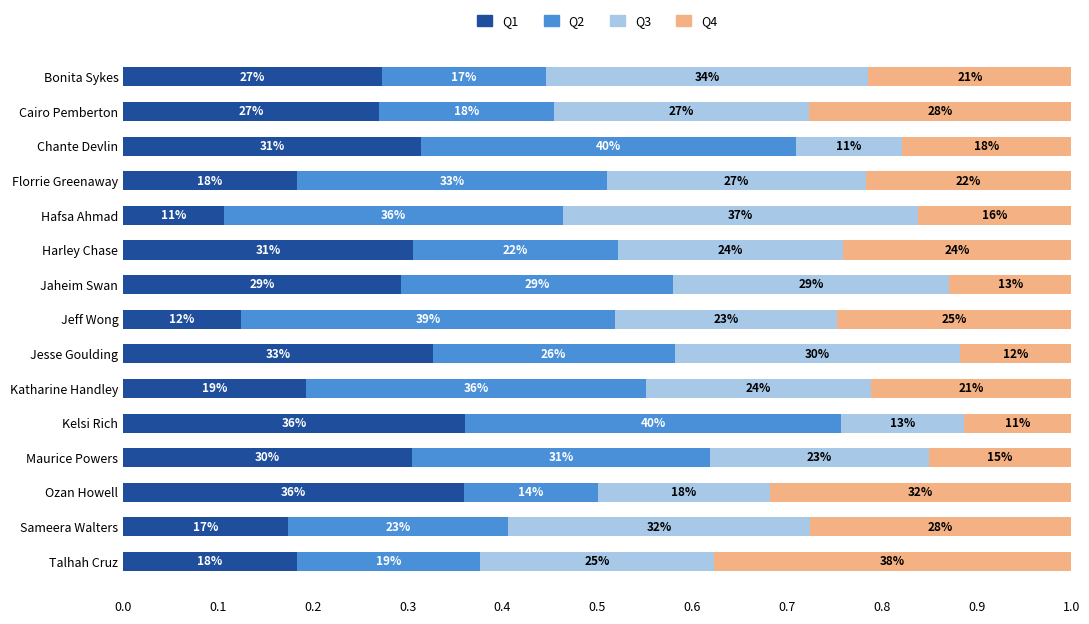

Rank the series by their maximum value, from highest to lowest.

Q2, Q4, Q3, Q1